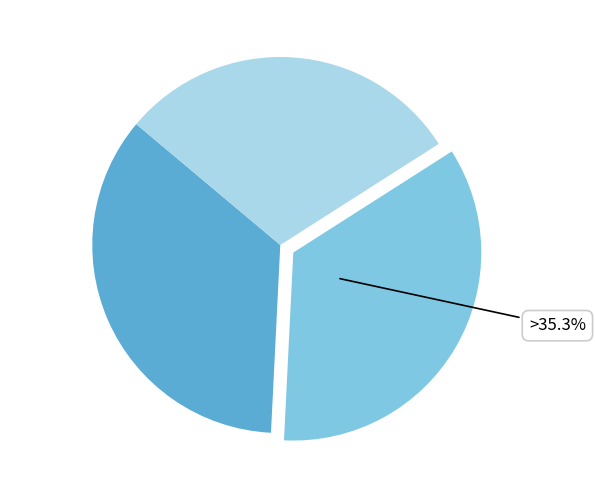

Count the number of slices in the pie.

3